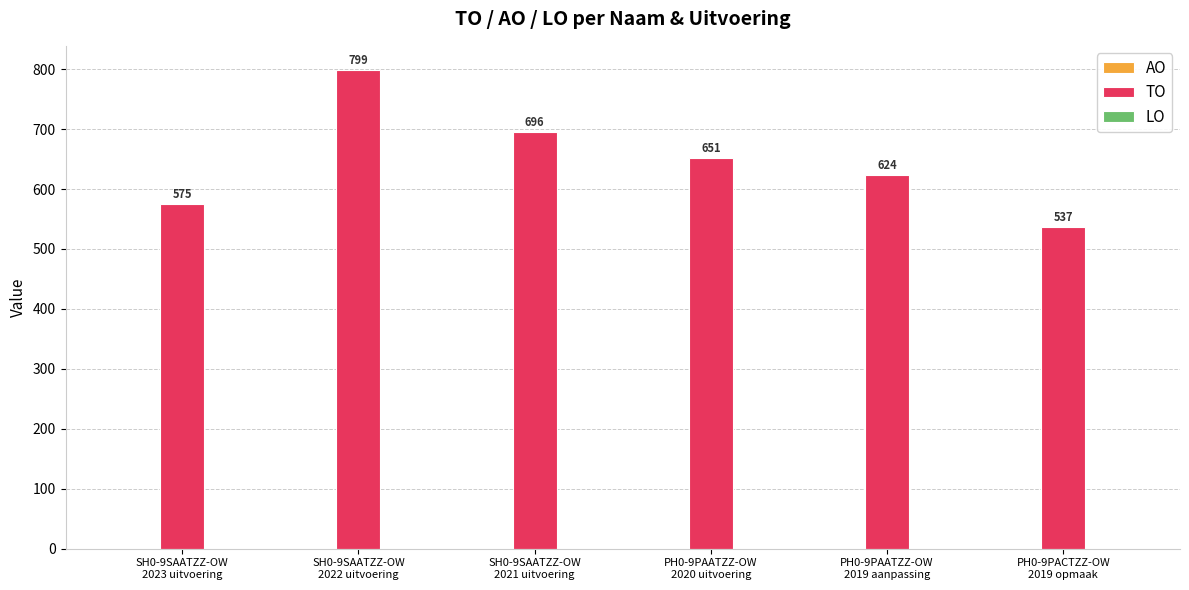

What is the maximum value shown in the chart?

799